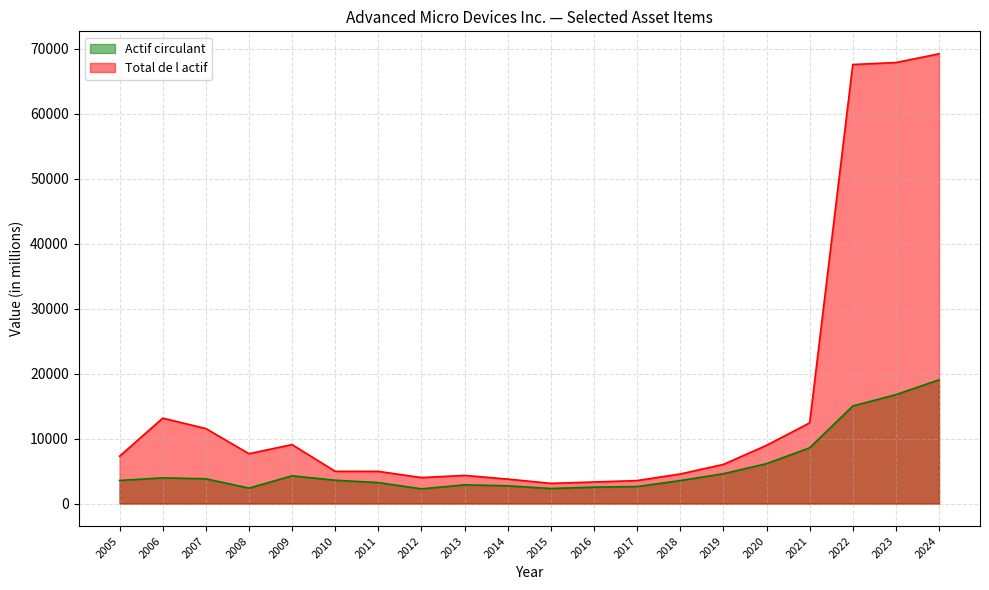

The value of Total de l actif at 2009 is 2523. True or false?

False